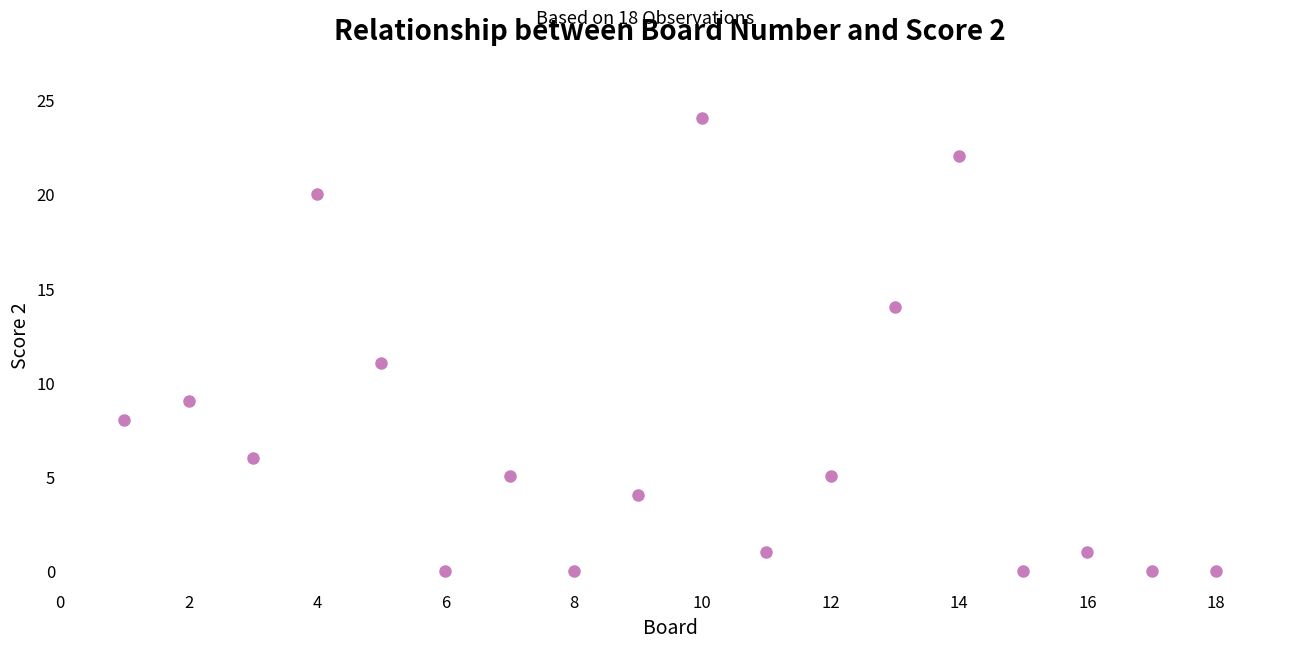

What Y value in the scatter plot is closest to 12?

11